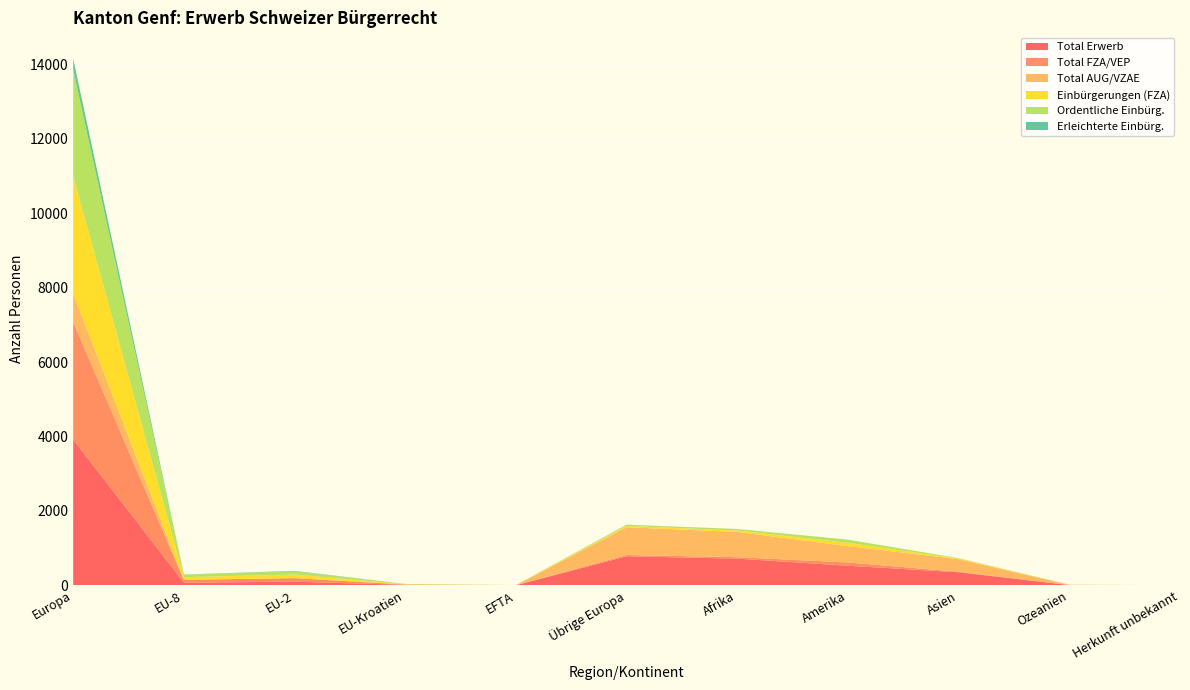

Reading left to right, list all the values displayed in this chart.

Total Erwerb: Europa=3919	EU-8=74	EU-2=97	EU-Kroatien=13	EFTA=2	Übrige Europa=780	Afrika=717	Amerika=526	Asien=351	Ozeanien=7	Herkunft unbekannt=2
Total FZA/VEP: Europa=3157	EU-8=72	EU-2=97	EU-Kroatien=6	EFTA=2	Übrige Europa=35	Afrika=40	Amerika=88	Asien=14	Ozeanien=2	Herkunft unbekannt=0
Total AUG/VZAE: Europa=762	EU-8=2	EU-2=0	EU-Kroatien=7	EFTA=0	Übrige Europa=745	Afrika=677	Amerika=438	Asien=337	Ozeanien=5	Herkunft unbekannt=2
Einbürgerungen (FZA): Europa=3156	EU-8=71	EU-2=97	EU-Kroatien=6	EFTA=2	Übrige Europa=35	Afrika=40	Amerika=88	Asien=14	Ozeanien=2	Herkunft unbekannt=0
Ordentliche Einbürg.: Europa=2863	EU-8=65	EU-2=84	EU-Kroatien=5	EFTA=2	Übrige Europa=35	Afrika=39	Amerika=88	Asien=14	Ozeanien=1	Herkunft unbekannt=0
Erleichterte Einbürg.: Europa=293	EU-8=6	EU-2=13	EU-Kroatien=1	EFTA=0	Übrige Europa=0	Afrika=1	Amerika=0	Asien=0	Ozeanien=1	Herkunft unbekannt=0